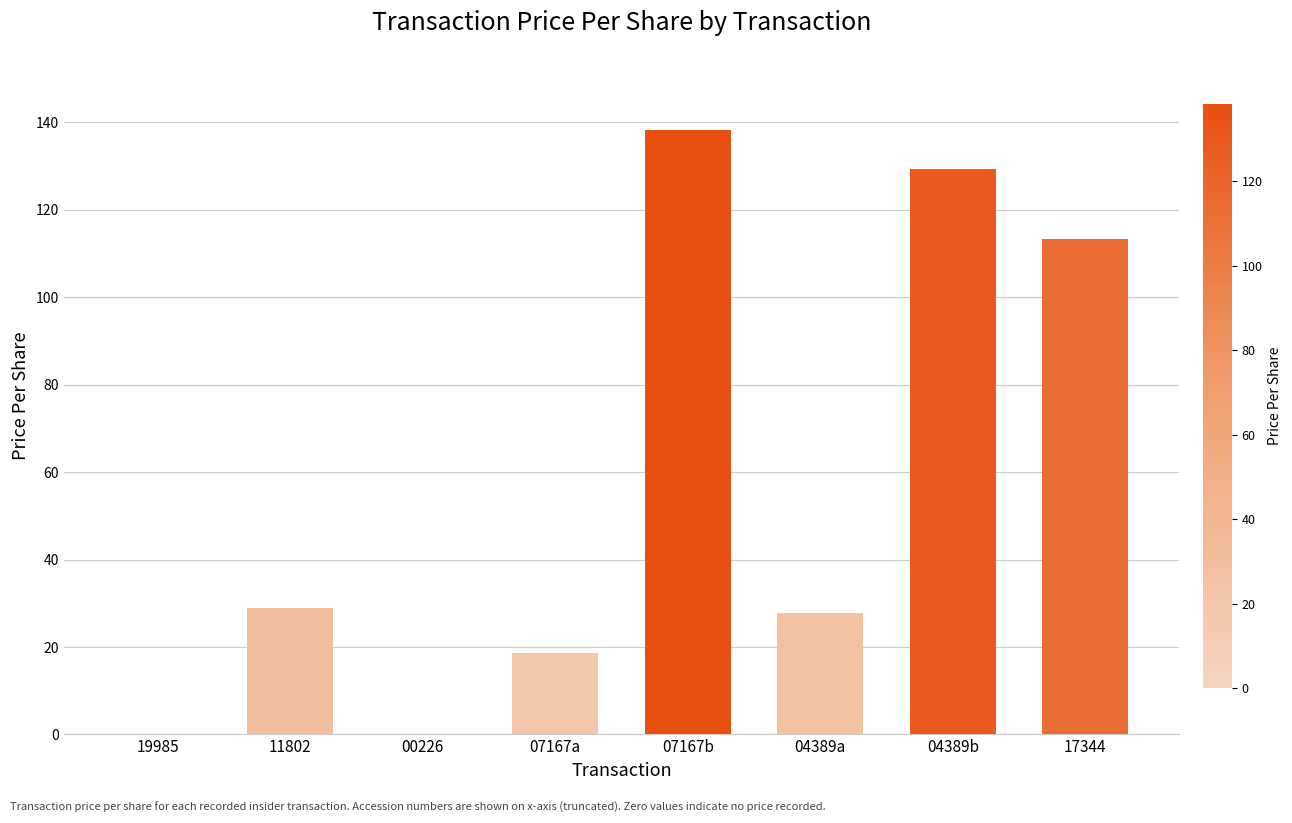

What is the sum of all values?

456.1